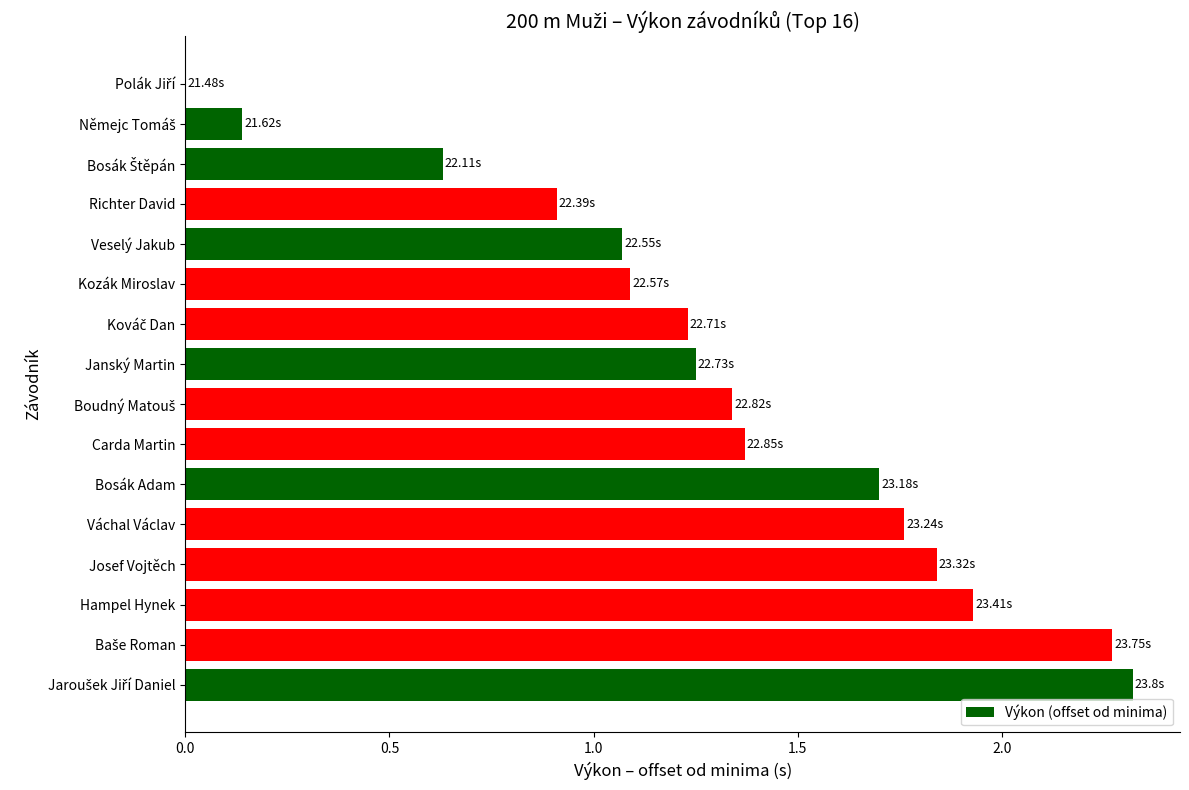

Which has a higher value, Kozák Miroslav or Josef Vojtěch?

Josef Vojtěch